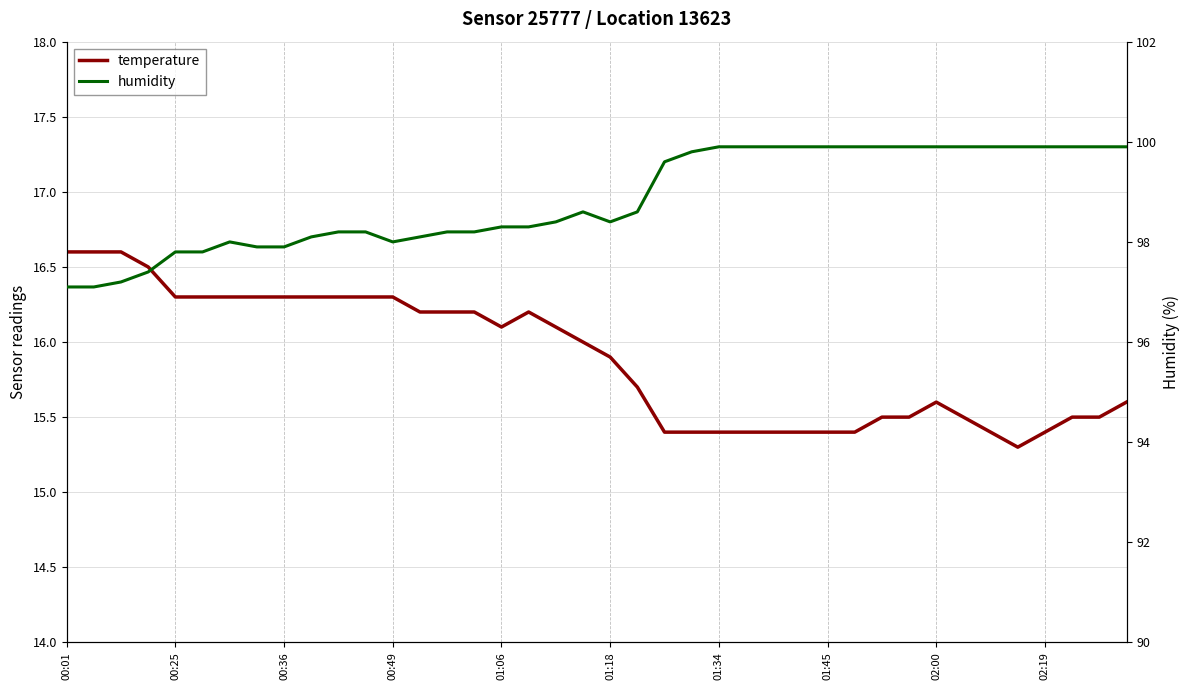

At how many categories does at least one series exceed 53?

40